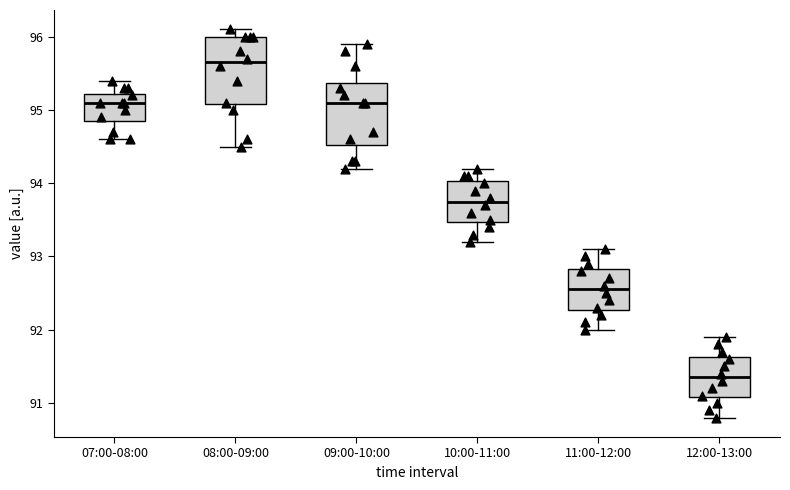

Reading left to right, transcribe this box plot: for each box, give where its median line is, the range the box spans, and where its two whiskers end, as read against the y-axis. The values are not printed on the chart, so give them approximately, as read against the axis.

07:00-08:00: median 95.1, box 94.9 to 95.2, whiskers 94.6 to 95.4
08:00-09:00: median 95.7, box 95.1 to 96.0, whiskers 94.5 to 96.1
09:00-10:00: median 95.1, box 94.5 to 95.4, whiskers 94.2 to 95.9
10:00-11:00: median 93.8, box 93.5 to 94.0, whiskers 93.2 to 94.2
11:00-12:00: median 92.6, box 92.3 to 92.8, whiskers 92.0 to 93.1
12:00-13:00: median 91.4, box 91.1 to 91.6, whiskers 90.8 to 91.9